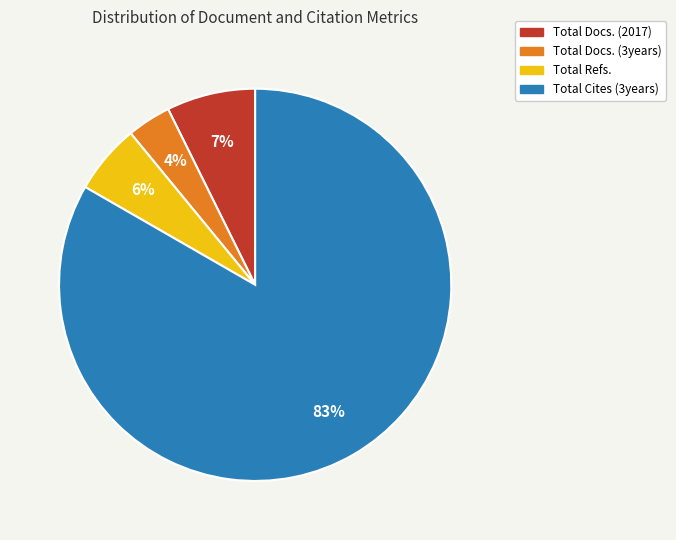

Which has a higher value, Total Docs. (3years) or Total Refs.?

Total Refs.